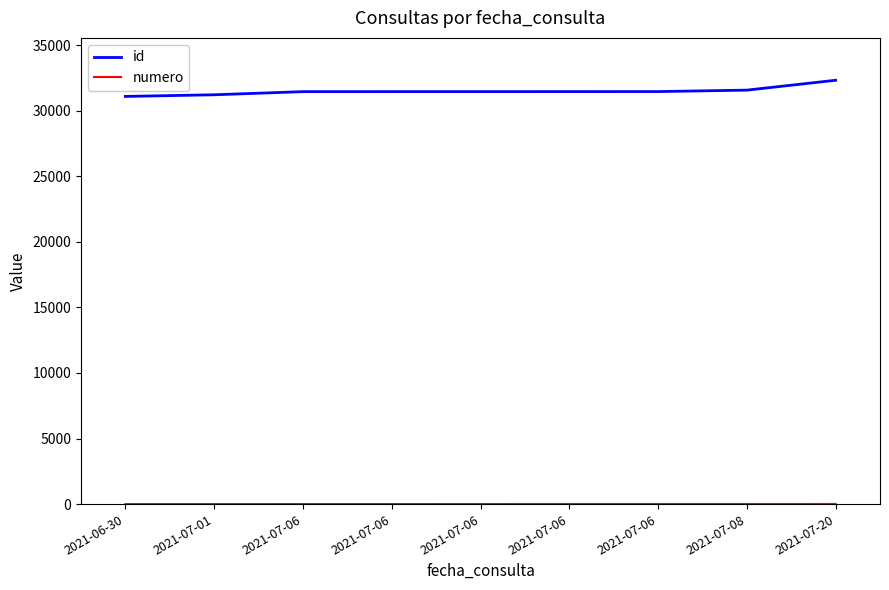

Is this an area chart (filled region under the line)?

No